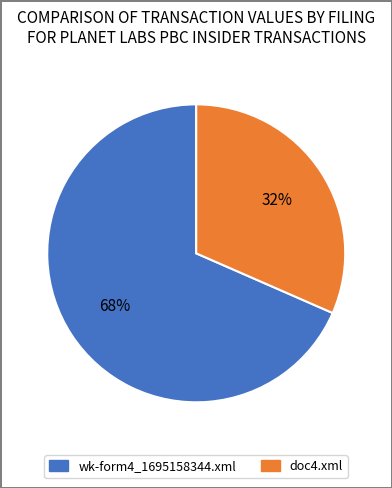

How many slices are in this pie chart?

2